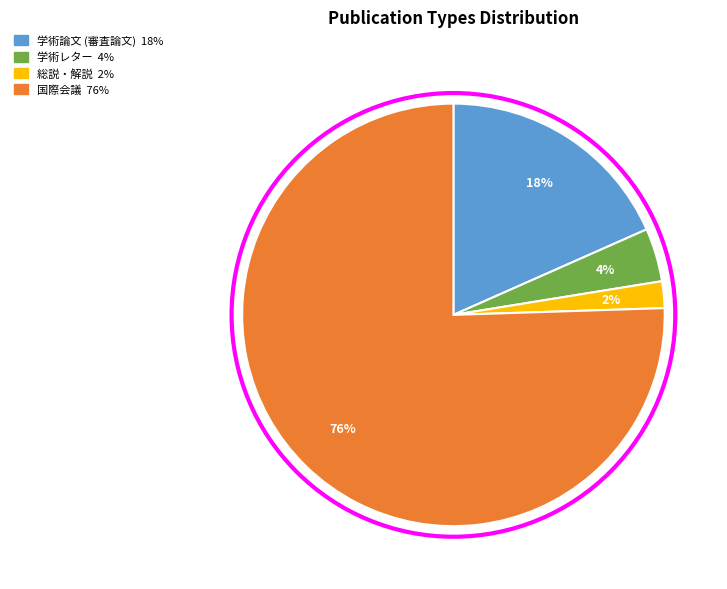

To the nearest percent, what is the average slice percentage?

25%